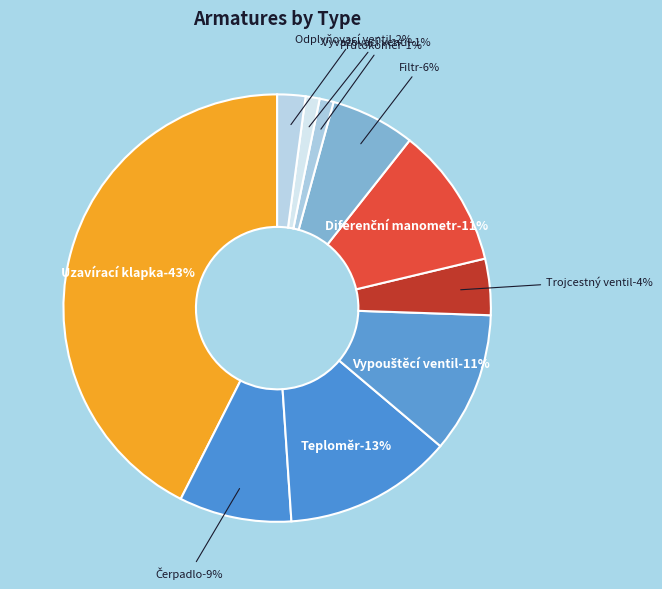

Is it true that Vyvažovací ventil is 1% of the pie?

True